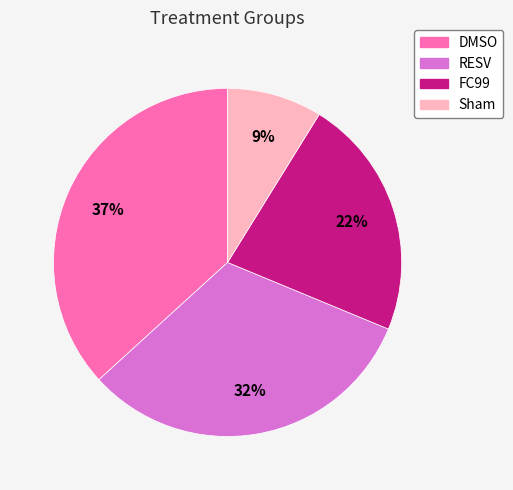

Is RESV the majority of the pie?

No